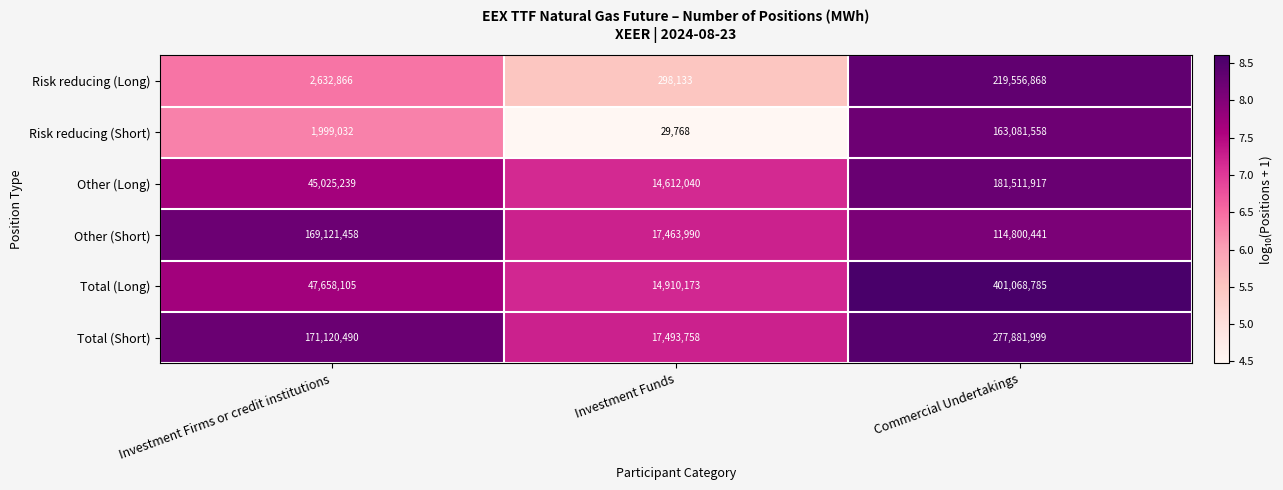

Reading right to left, list all the values displayed in this chart.

Risk reducing (Long): 219556868	298133	2632866
Risk reducing (Short): 163081558	29768	1999032
Other (Long): 181511917	14612040	45025239
Other (Short): 114800441	17463990	169121458
Total (Long): 401068785	14910173	47658105
Total (Short): 277881999	17493758	171120490